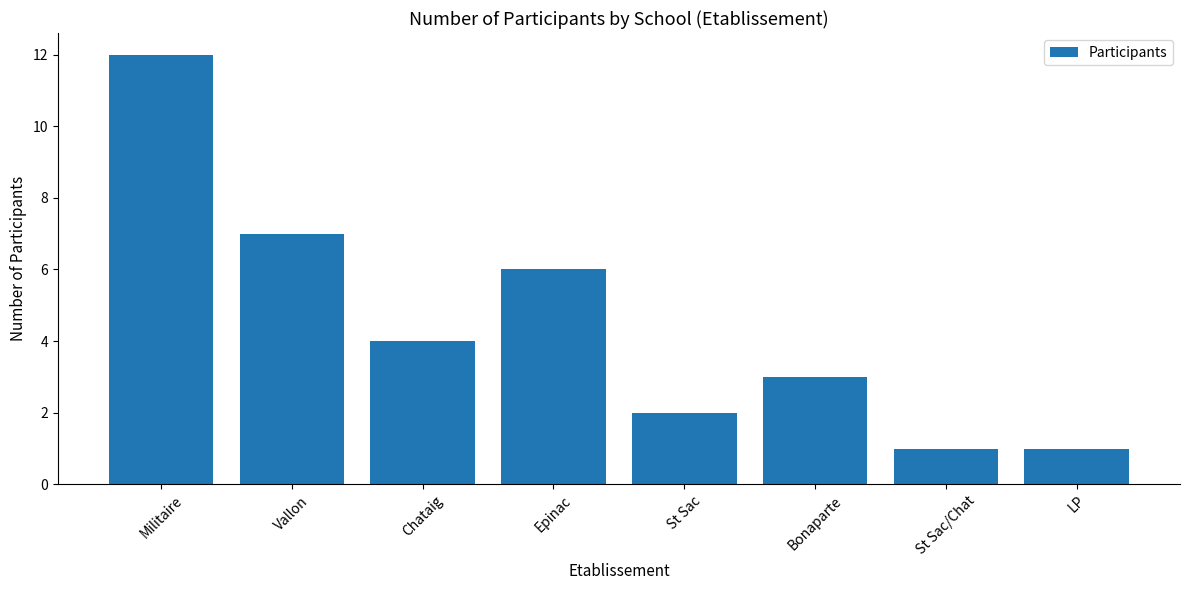

Approximately how many times larger is the value at Vallon compared to St Sac?

3.5